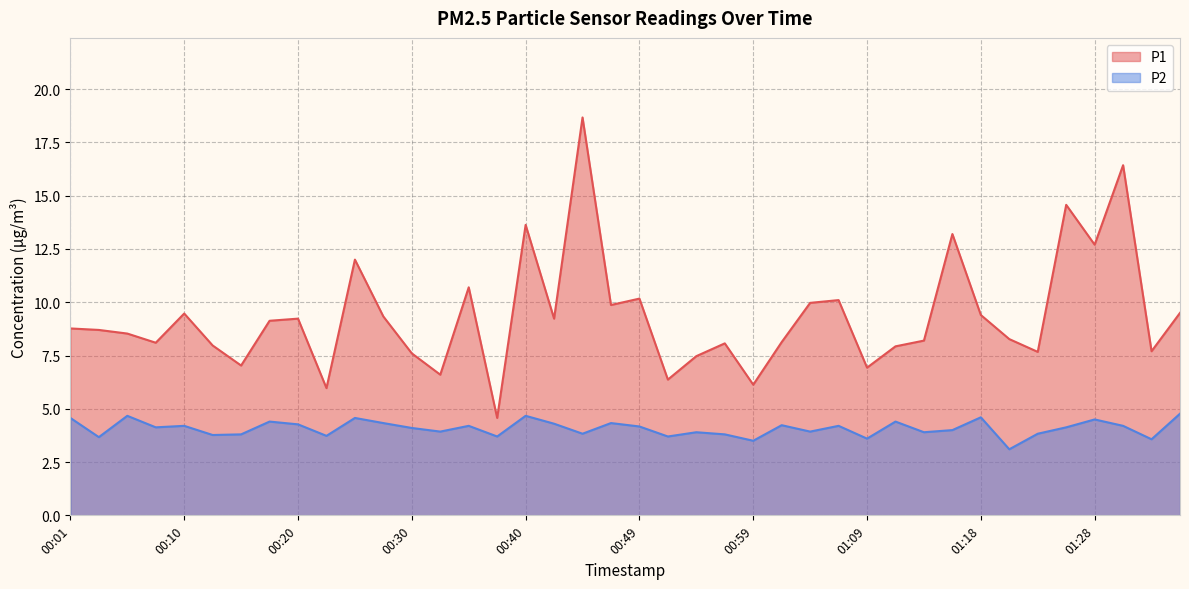

How many values in the P2 series exceed 4?

22